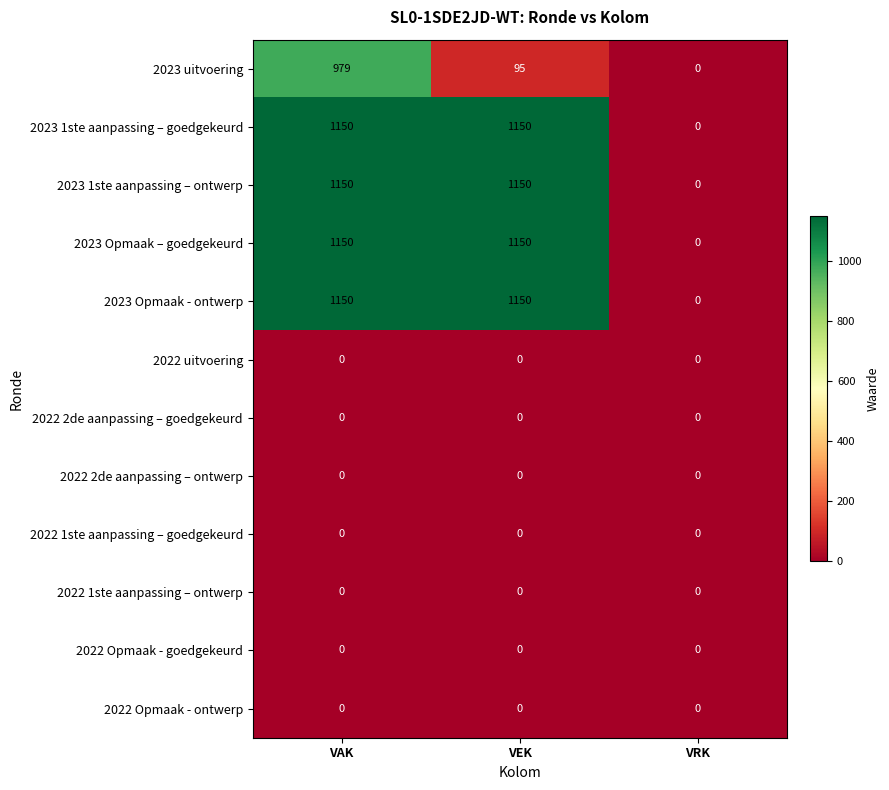

What is the approximate value of 2023 1ste aanpassing – goedgekeurd at VAK, to the nearest 100?

1200